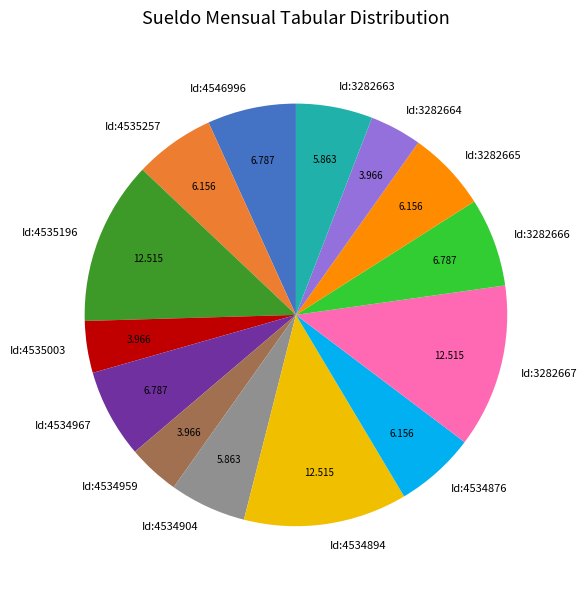

Does Id:3282667 represent more than half of the total?

No